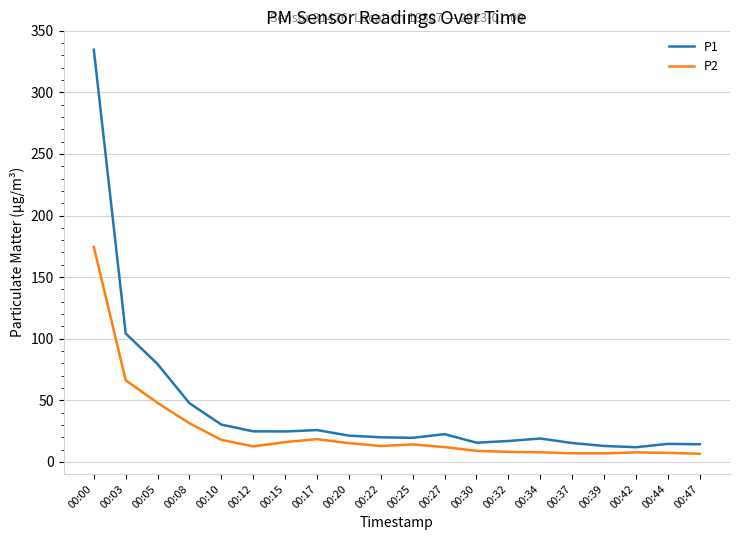

True or false: P2 has more than 1 interior local peaks.

True